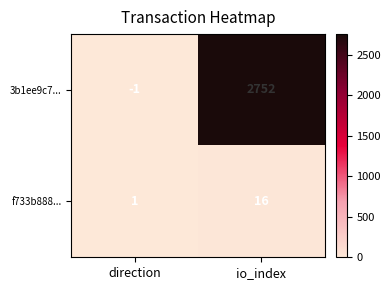

At how many categories does at least one series exceed 2432?

1